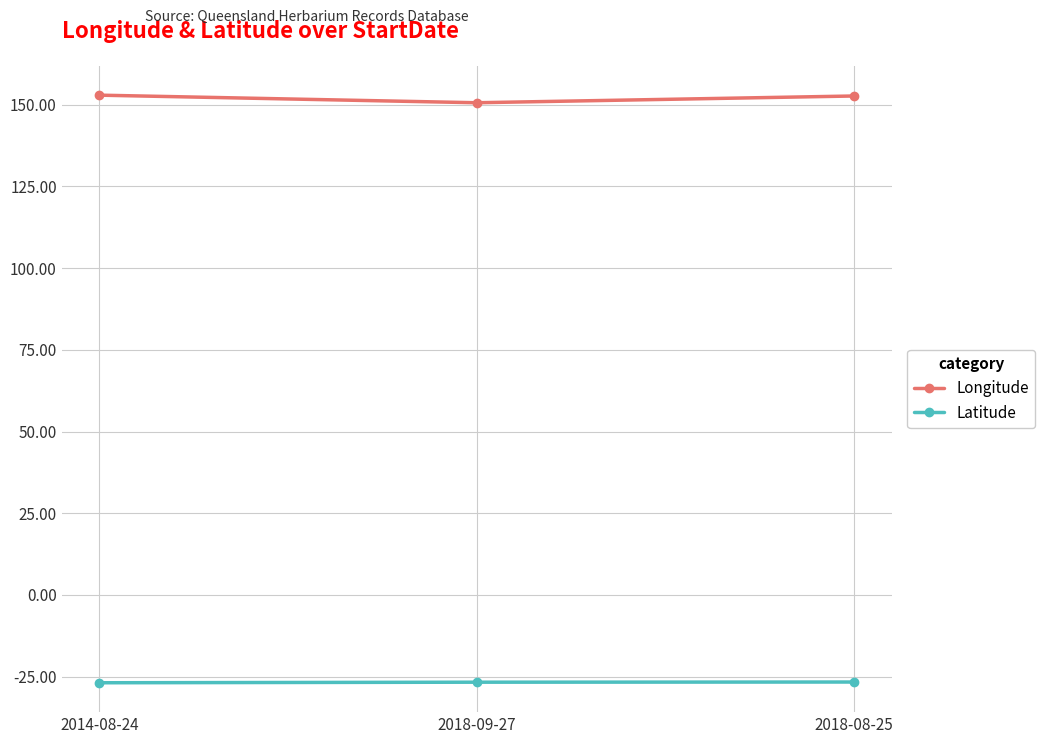

What is the highest value of the Latitude series?

-26.6